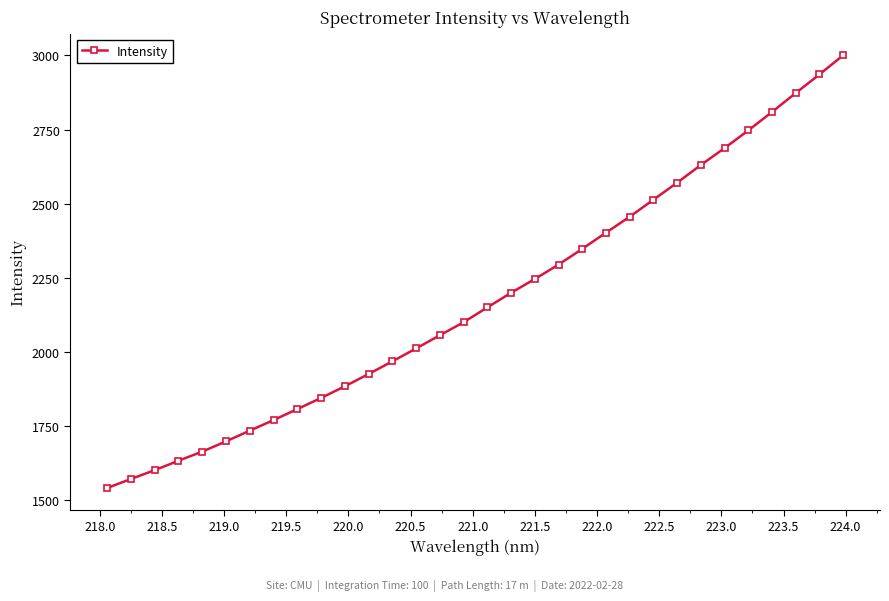

What is the difference between the maximum and minimum values?

1461.2